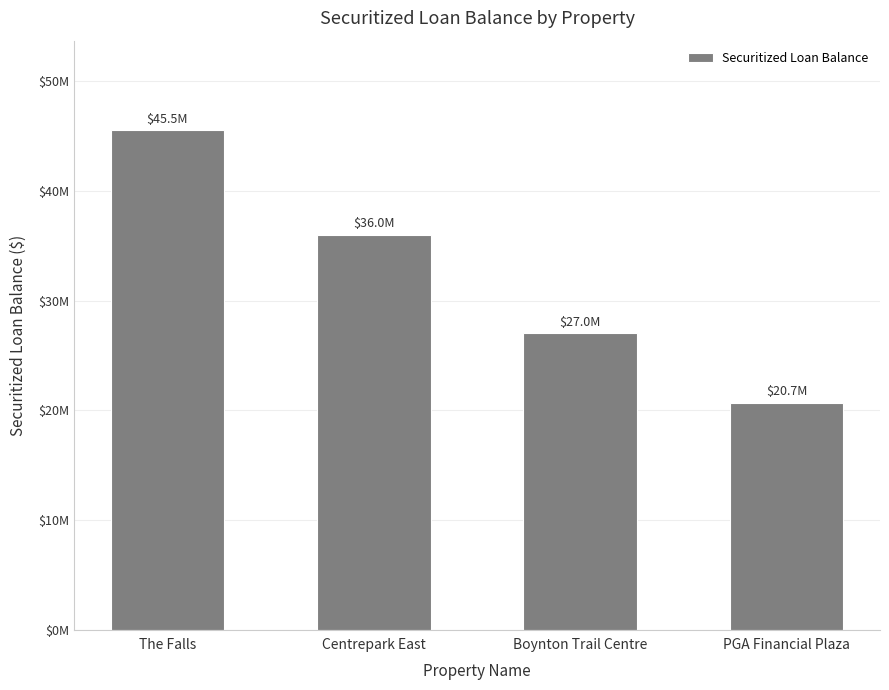

Reading left to right, transcribe all the data shown in this chart.

45500000	36000000	27000000	20700000